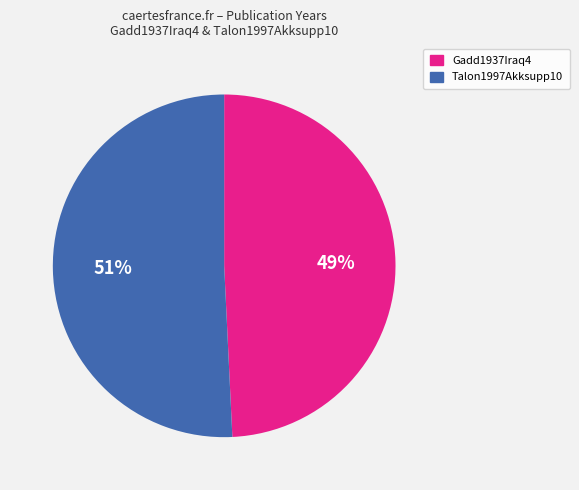

To the nearest percent, what is the difference between the largest and smallest slice percentages?

2%